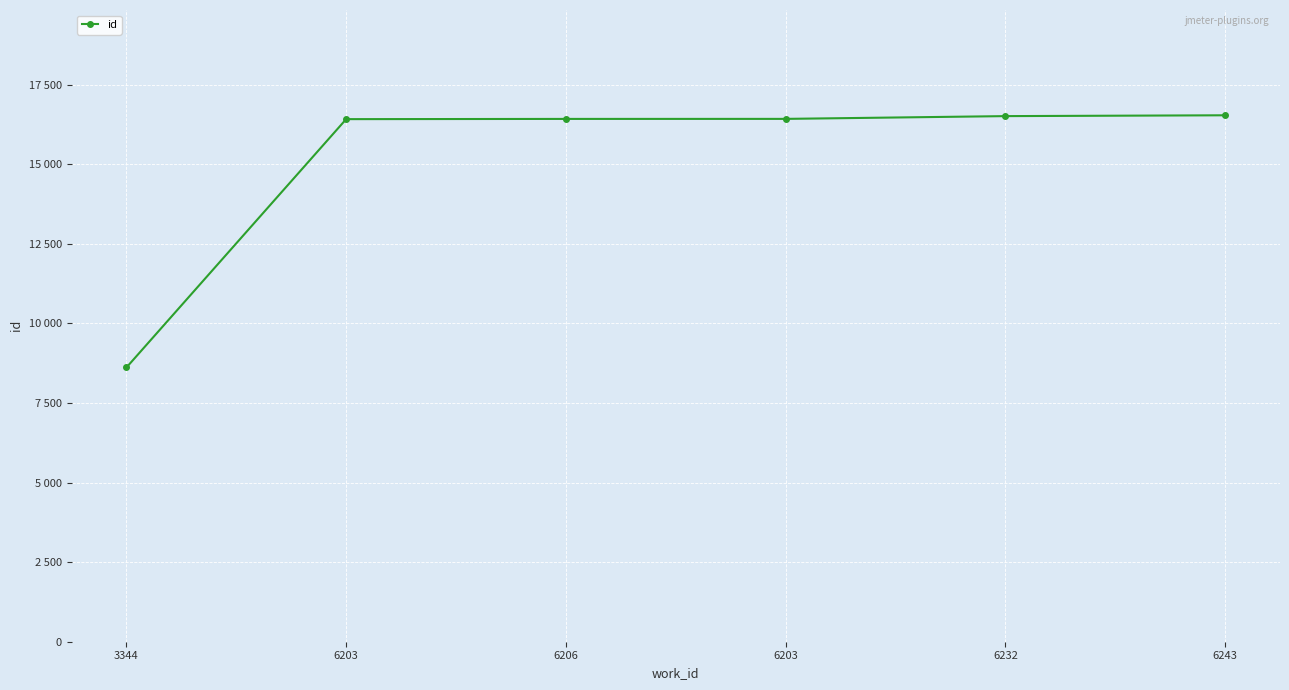

Is this an area chart (filled region under the line)?

No